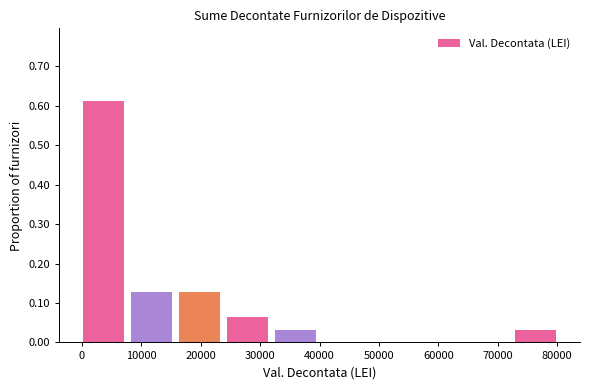

Reading left to right, list every bar in this chart as the range it spans on the x-axis followed by its height. Neither the bar edges nor the heights are printed on the chart, so give them approximately, as read against the axes.

0 to 8000: 0.61
8000 to 16000: 0.13
16000 to 24000: 0.13
24000 to 33000: 0.06
33000 to 41000: 0.03
41000 to 49000: 0
49000 to 57000: 0
57000 to 65000: 0
65000 to 73000: 0
73000 to 81000: 0.03